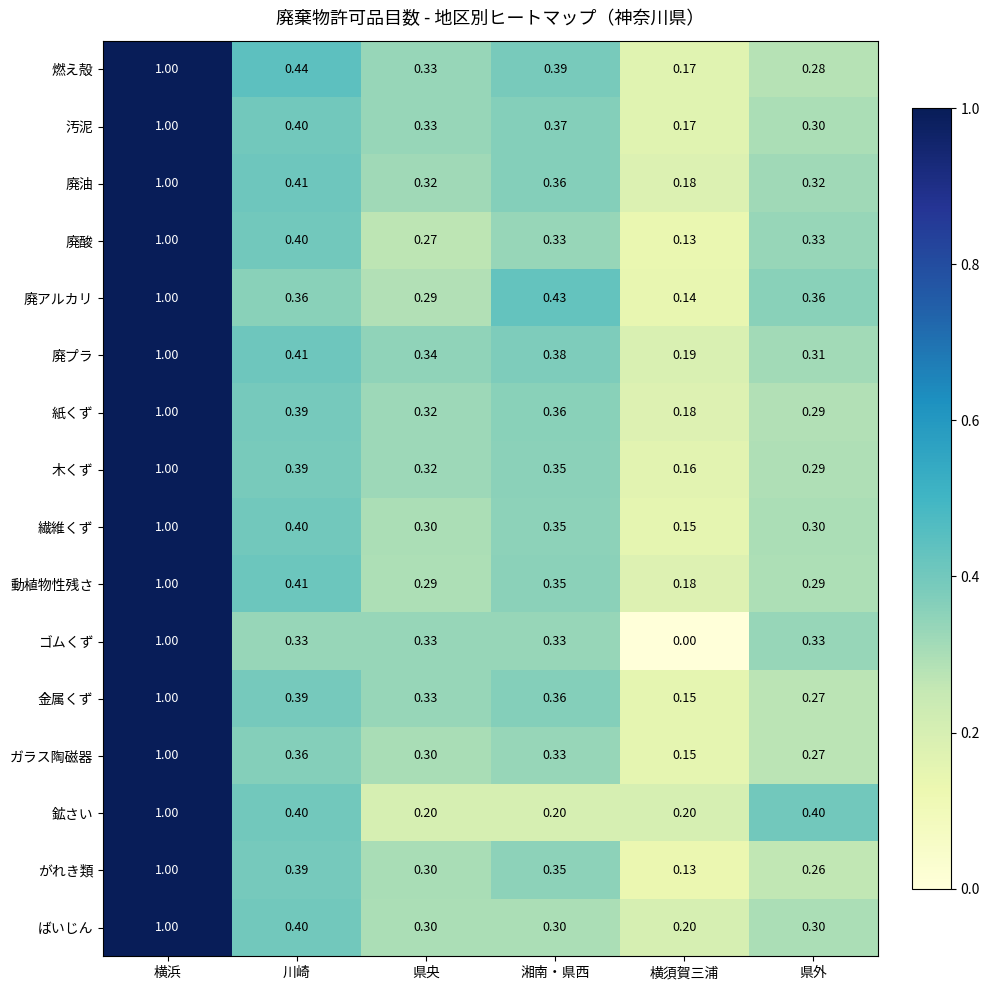

Which series has the widest spread of values?

ゴムくず